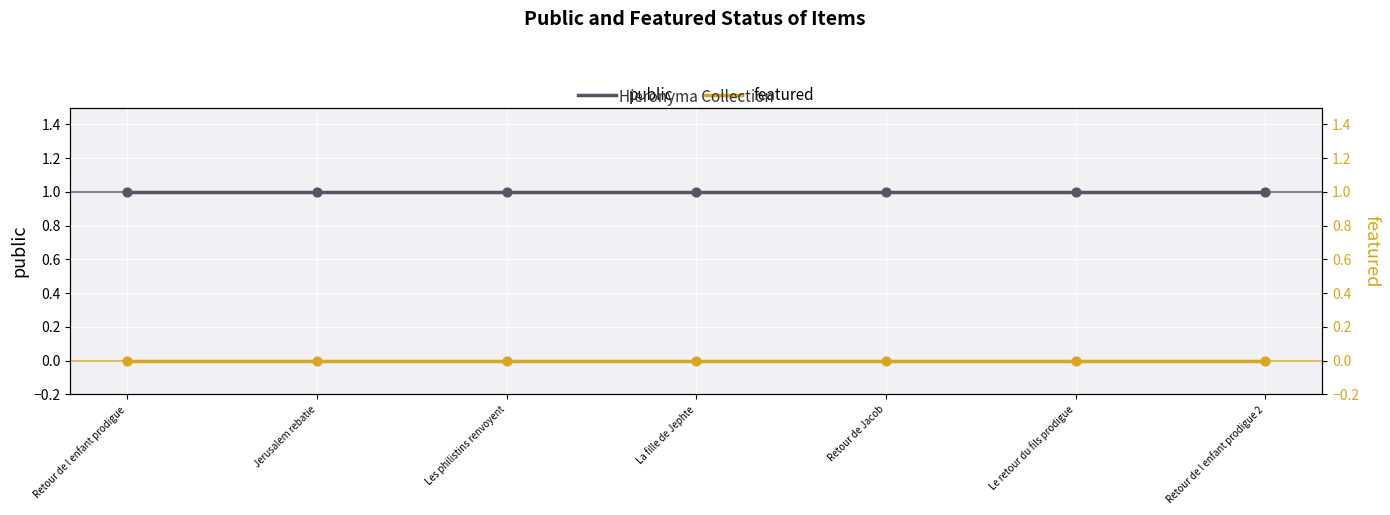

Which series has the largest Y range (max minus min)?

public